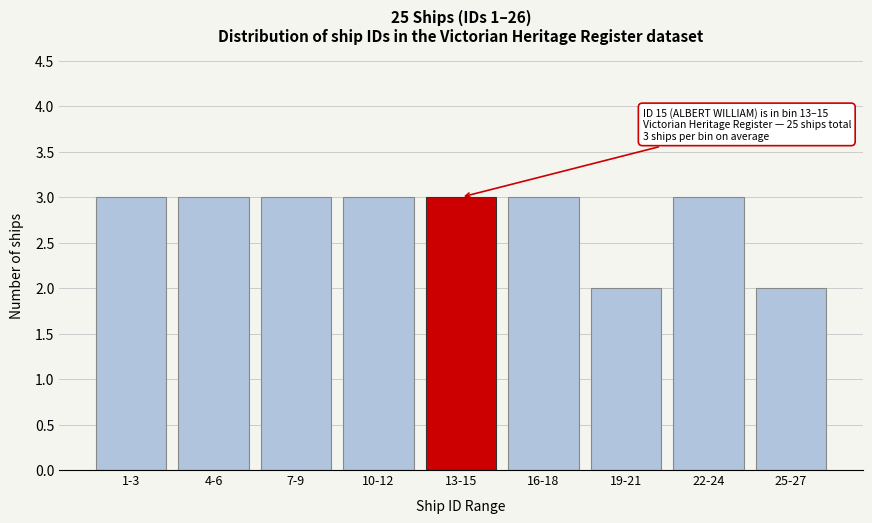

Reading left to right, list all the values displayed in this chart.

3	3	3	3	3	3	2	3	2